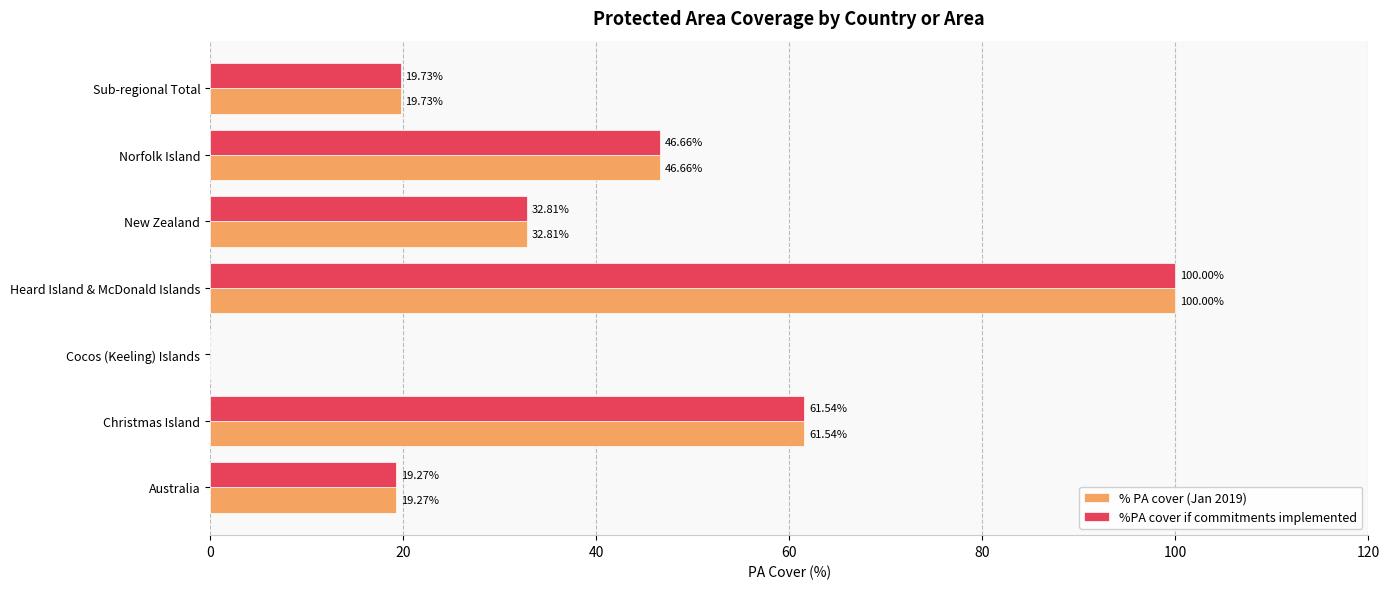

Is the value of % PA cover (Jan 2019) at Cocos (Keeling) Islands greater than the value of %PA cover if commitments implemented at Australia?

No